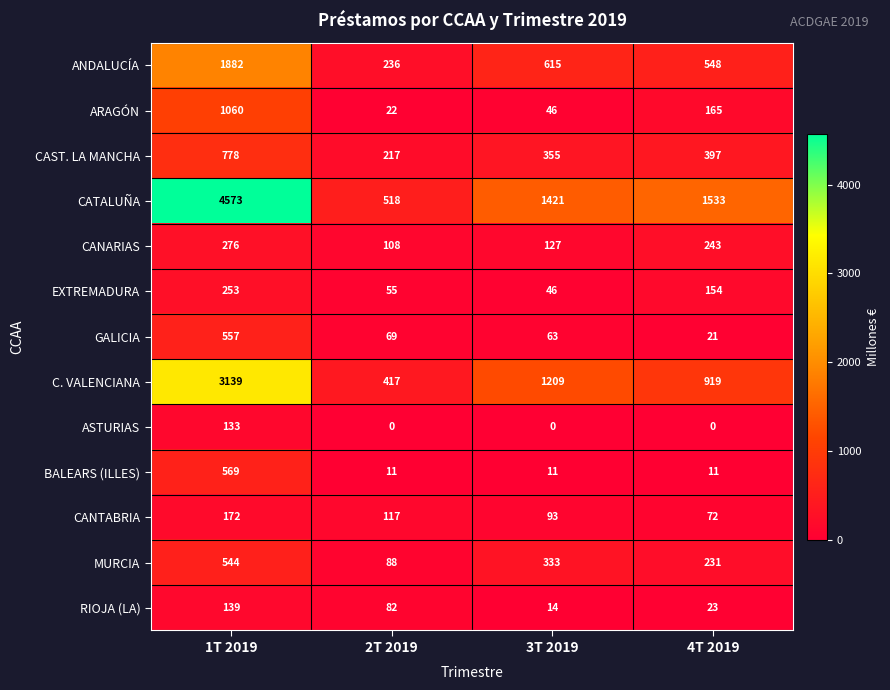

At which label does ARAGÓN first exceed 165?

1T 2019